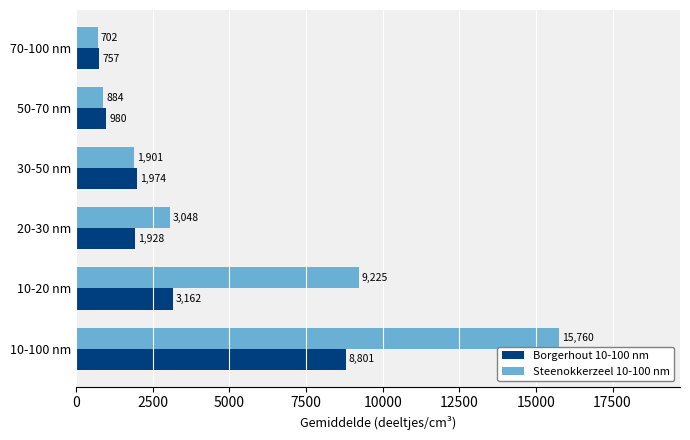

Count the number of data series in this chart.

2